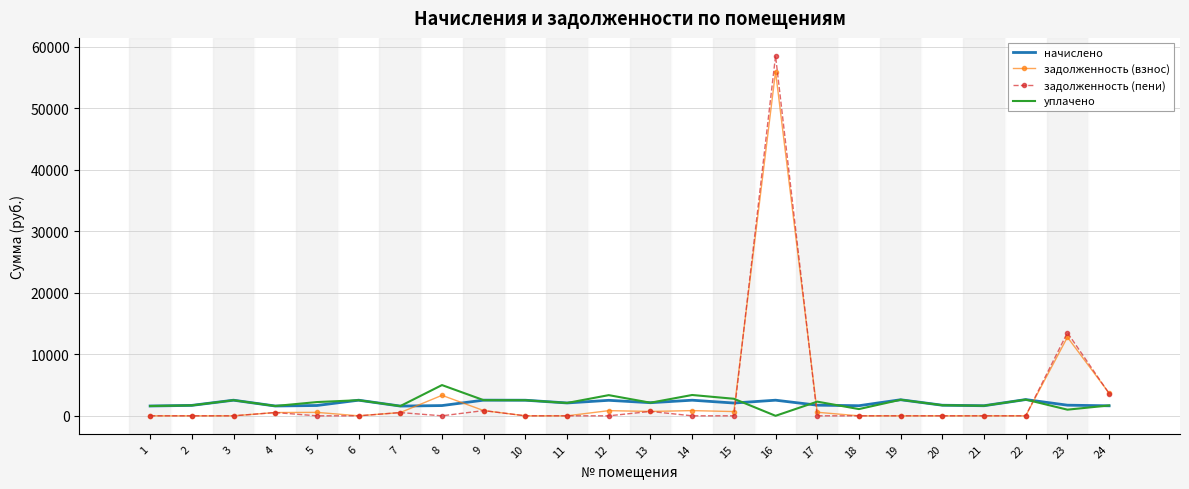

At which category is the sum across all series the highest?

16